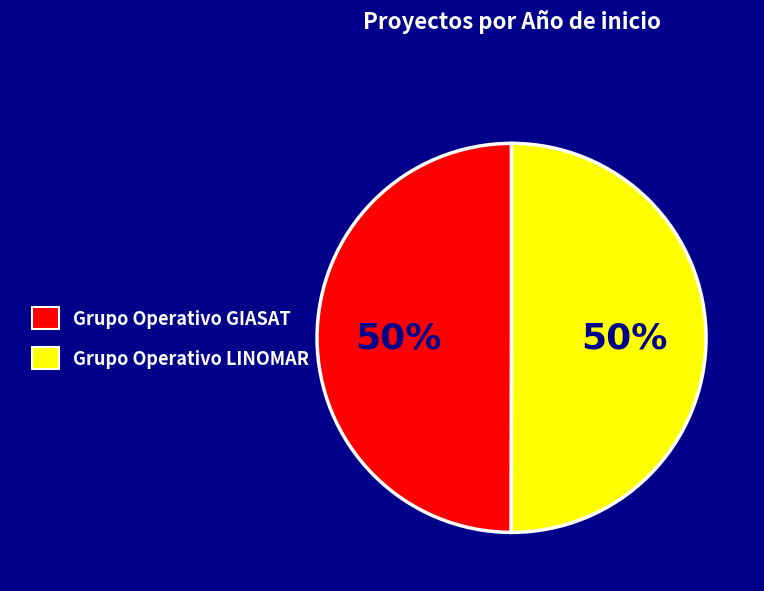

The Grupo Operativo GIASAT slice represents 58% of the pie. True or false?

False